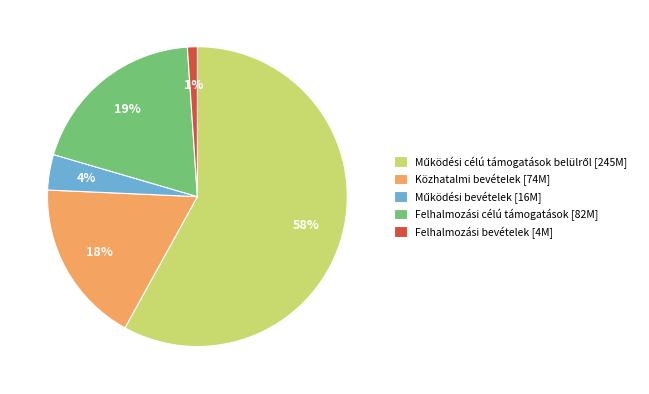

To the nearest percent, what portion does Felhalmozási célú támogatások [82M] represent?

19%